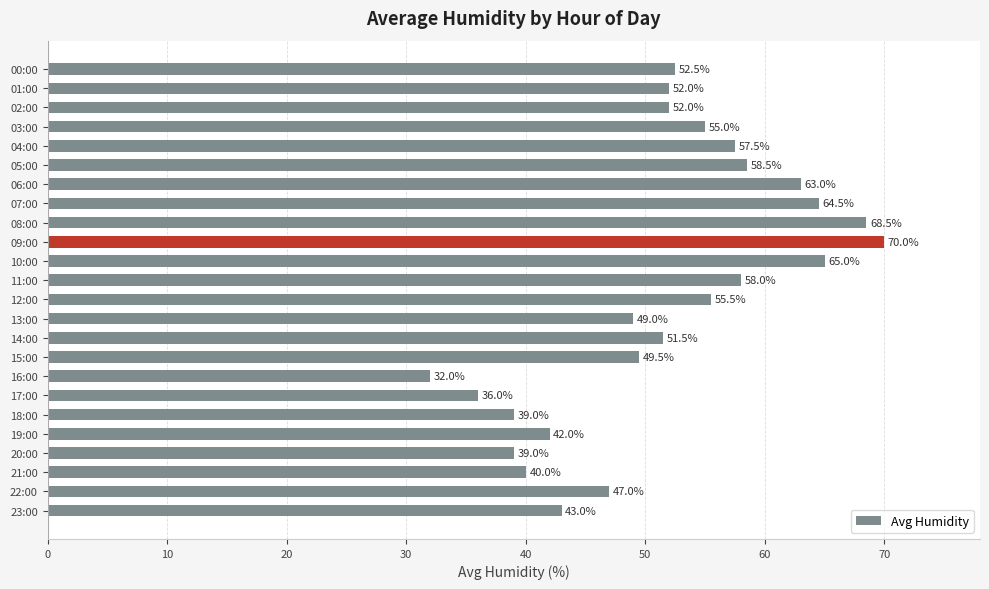

What is the change in value from 14:00 to 21:00?

-11.5